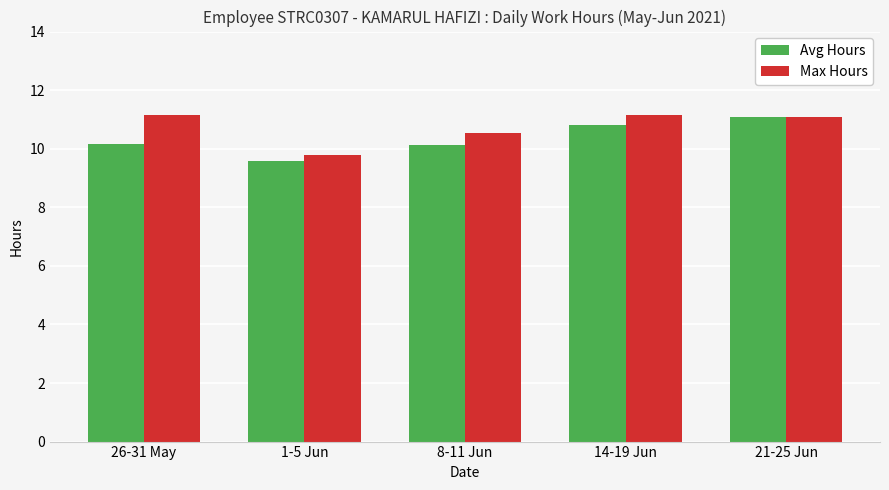

What is the sum of all Max Hours values?

53.7